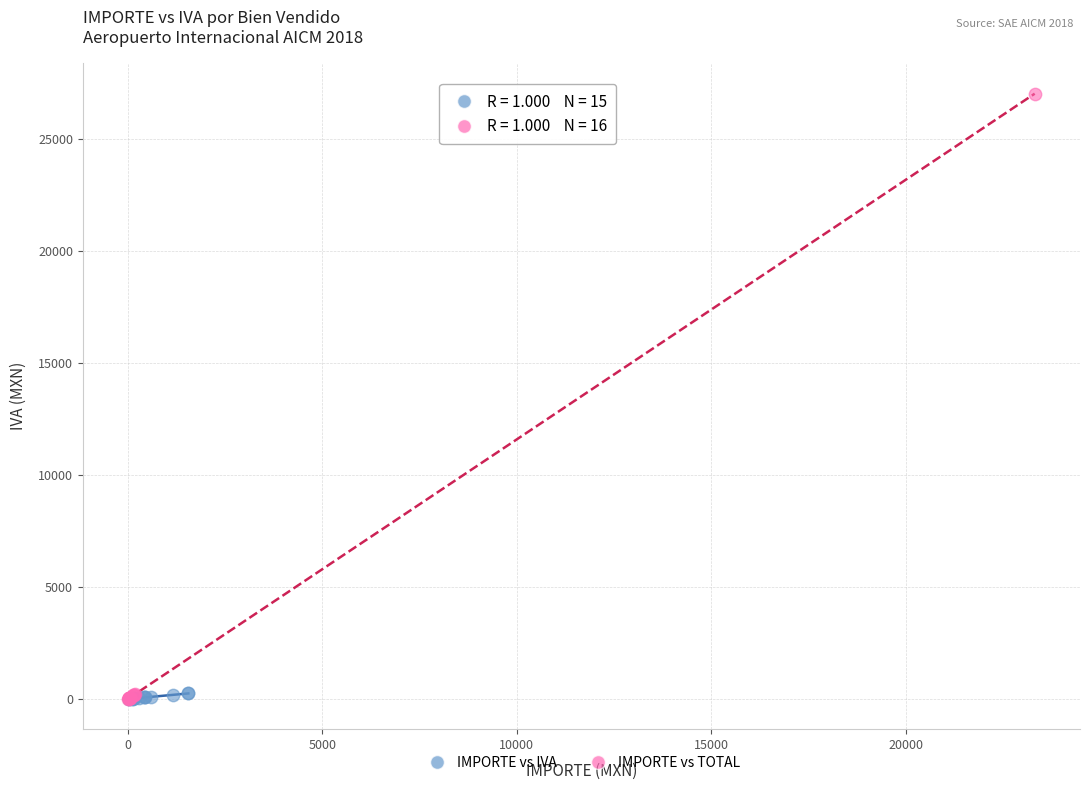

Which series reaches the maximum Y coordinate?

IMPORTE vs TOTAL